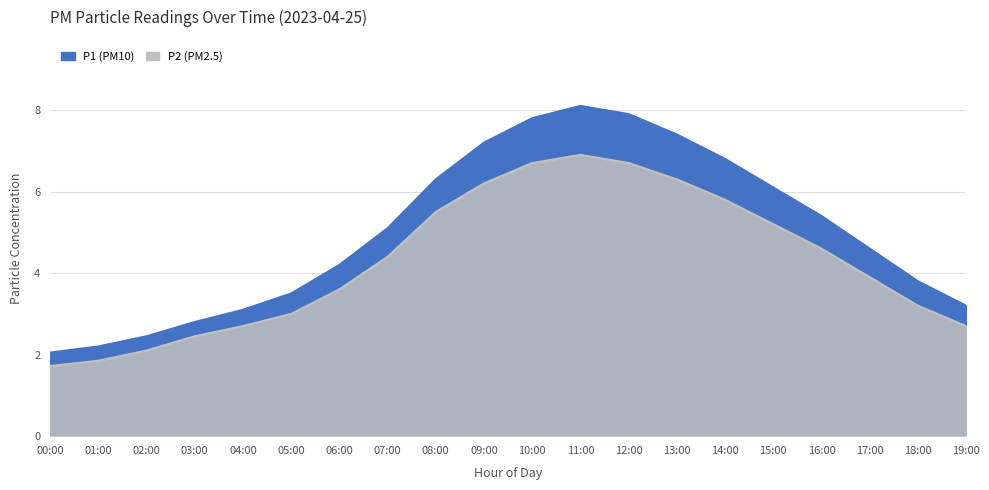

Rank the series at 15:00 from lowest to highest value.

P2, P1